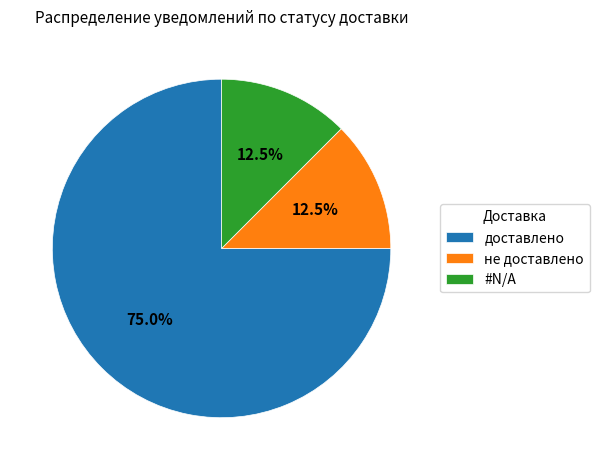

How many slices are in this pie chart?

3